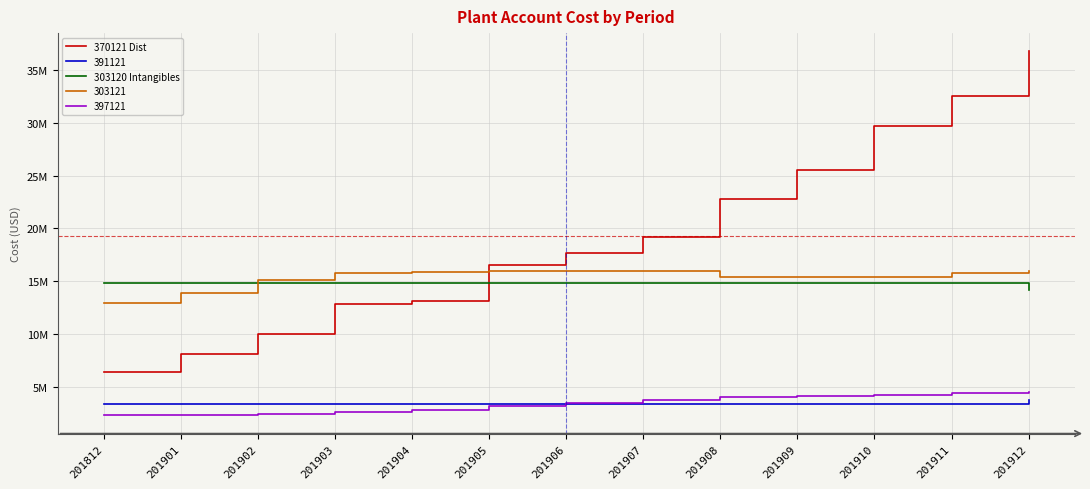

What is the greatest value displayed?

36738216.0